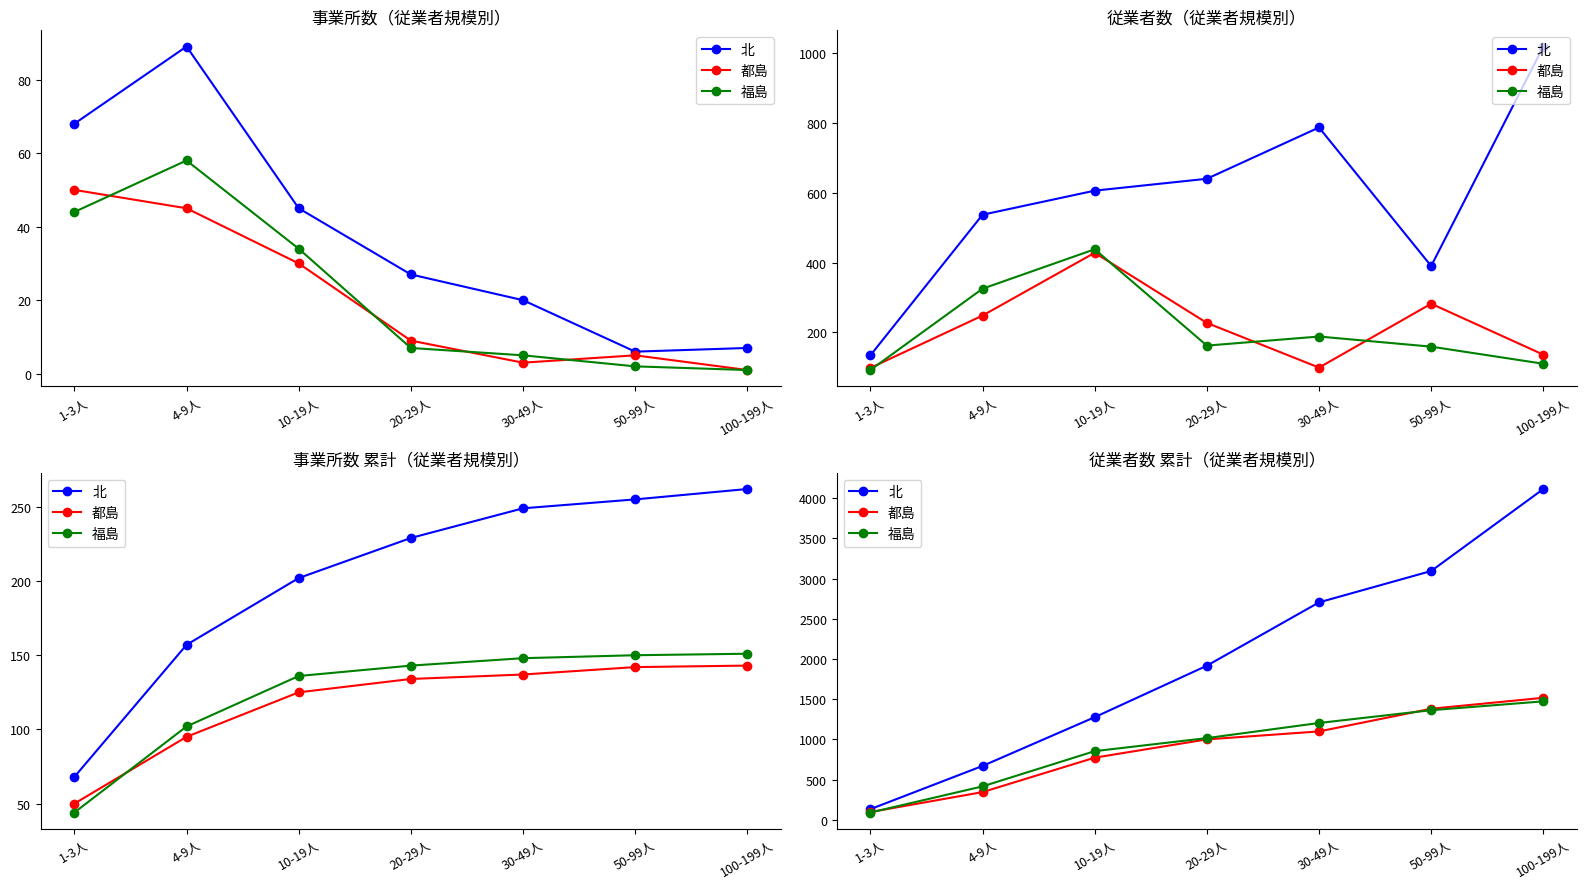

At which label is 北 closest to 2123?

20-29人